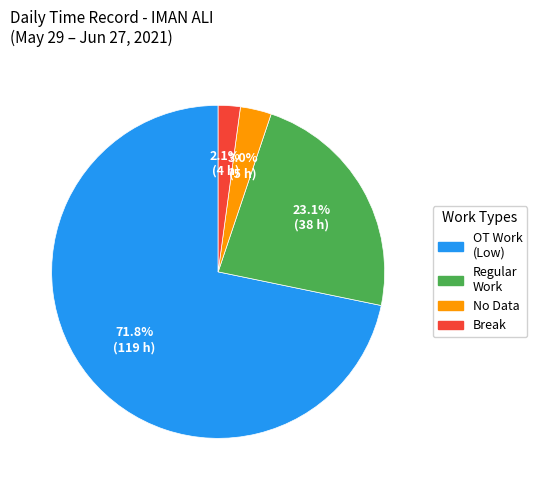

Does any single category account for the majority?

Yes